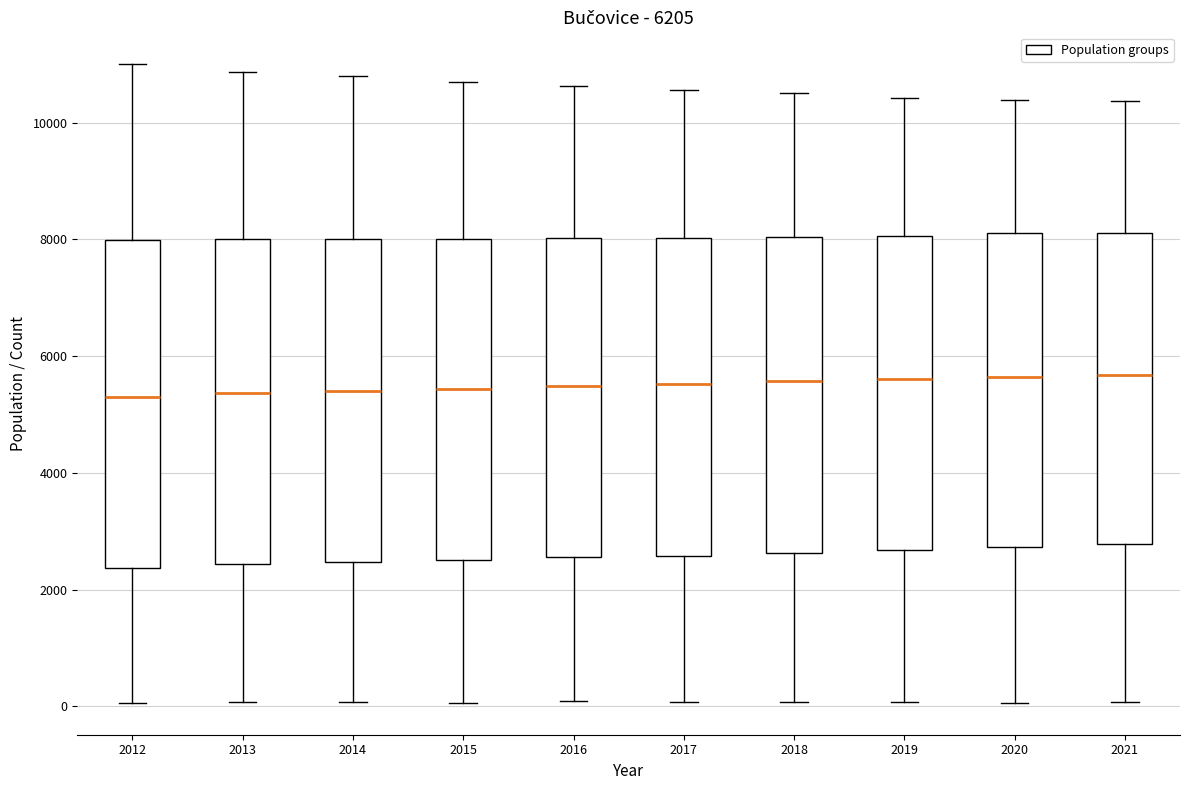

Where does the upper whisker of the box at x = 2013 end on the y-axis? The values are not printed on the chart, so give them approximately, as read against the axis.

10800